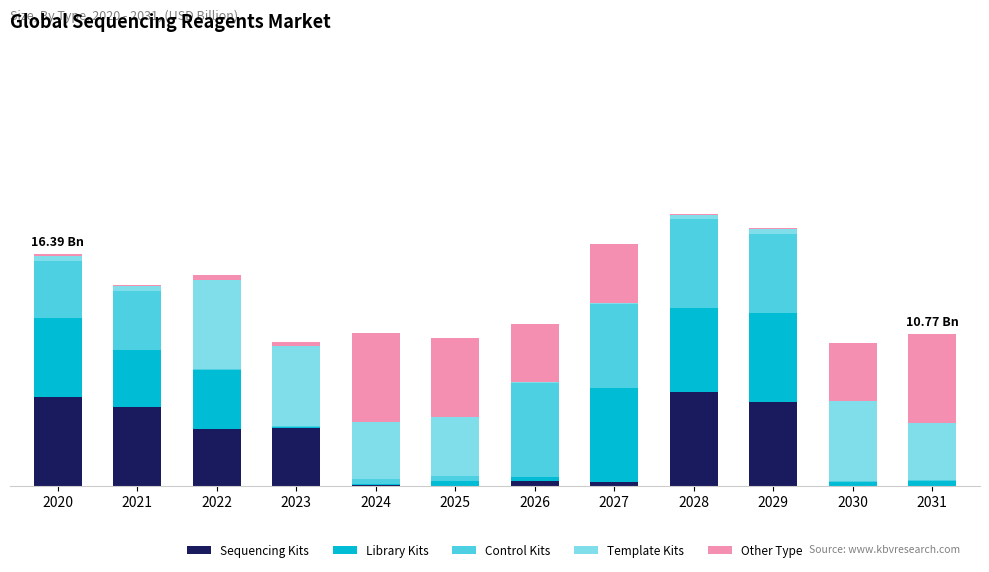

At how many categories does at least one series exceed 5675952?

8